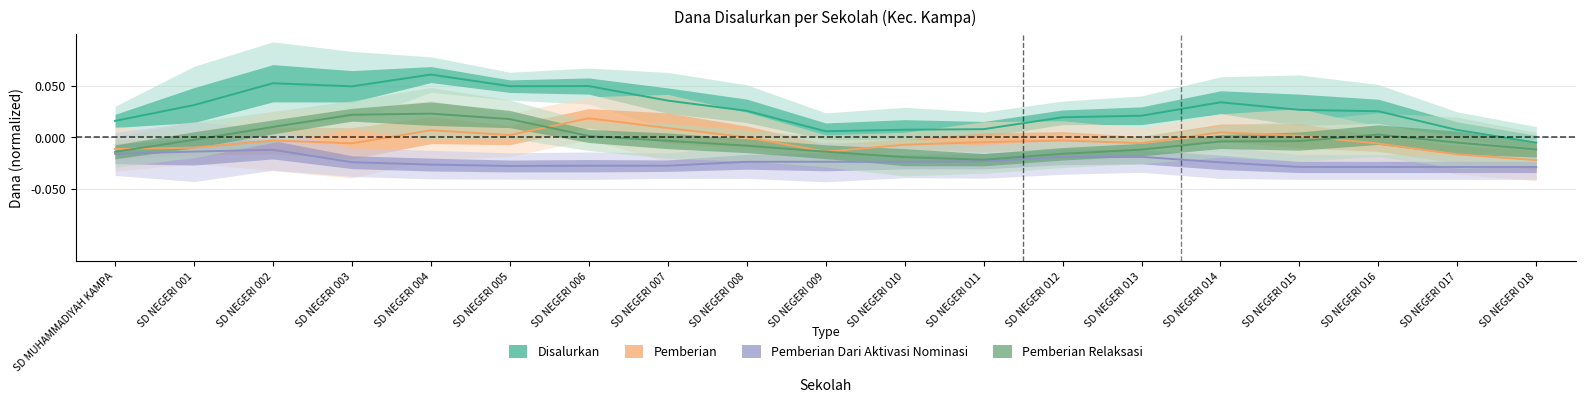

True or false: Pemberian and Pemberian Dari Aktivasi Nominasi intersect in this chart.

False